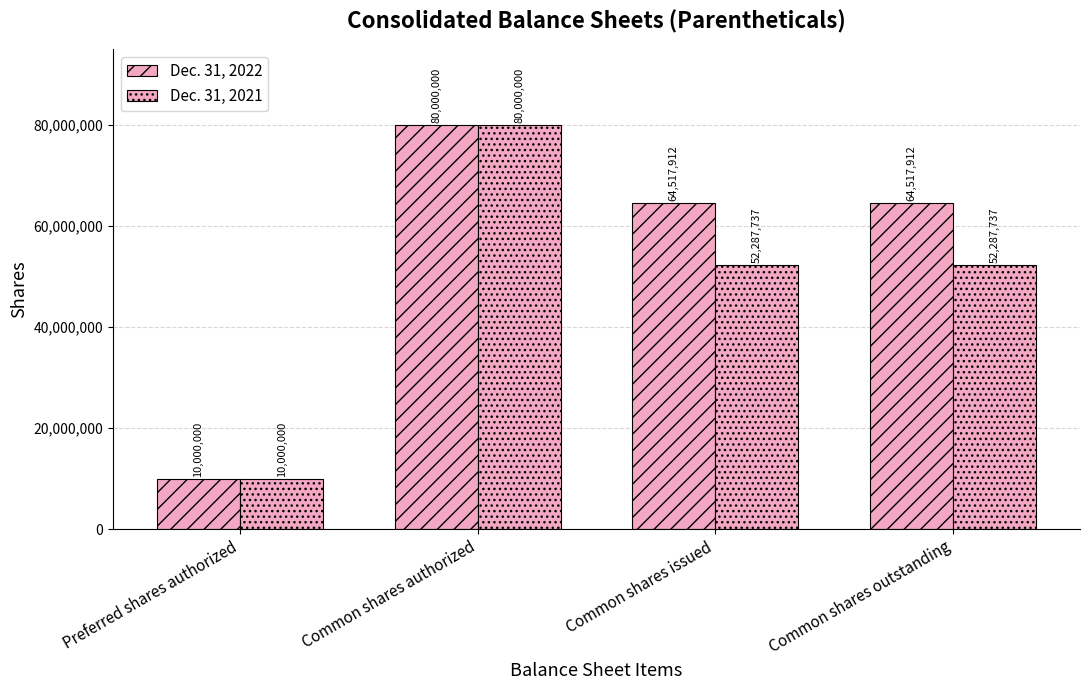

Where is Dec. 31, 2021 nearest to the value 45000000?

Common shares issued